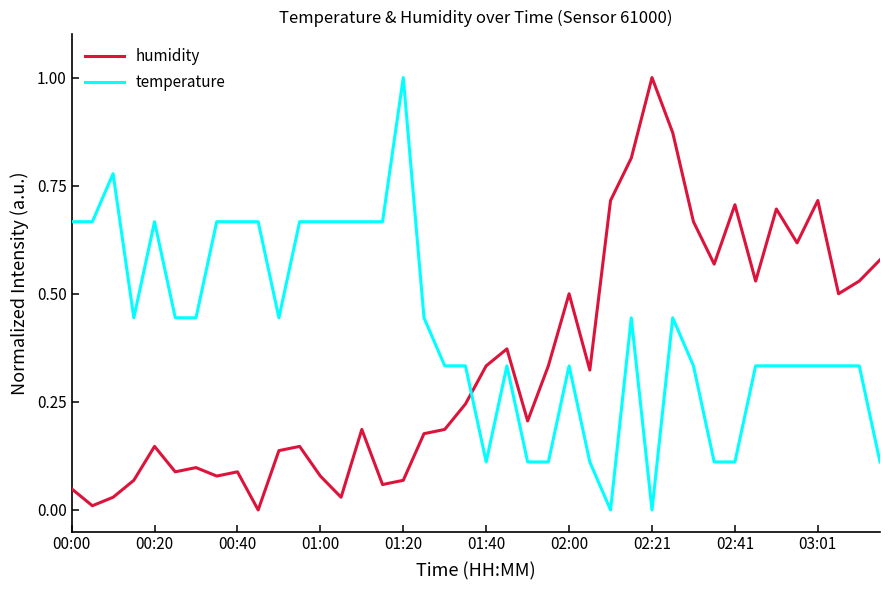

How many interior local peaks does the humidity series have?

11